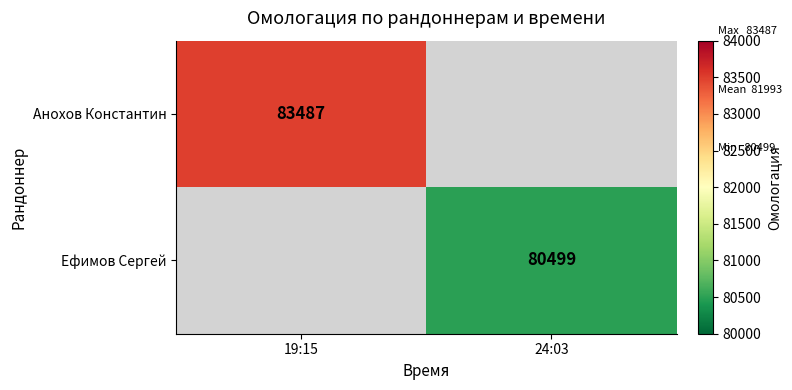

True or false: Анохов Константин has a value of 114353 at 19:15.

False